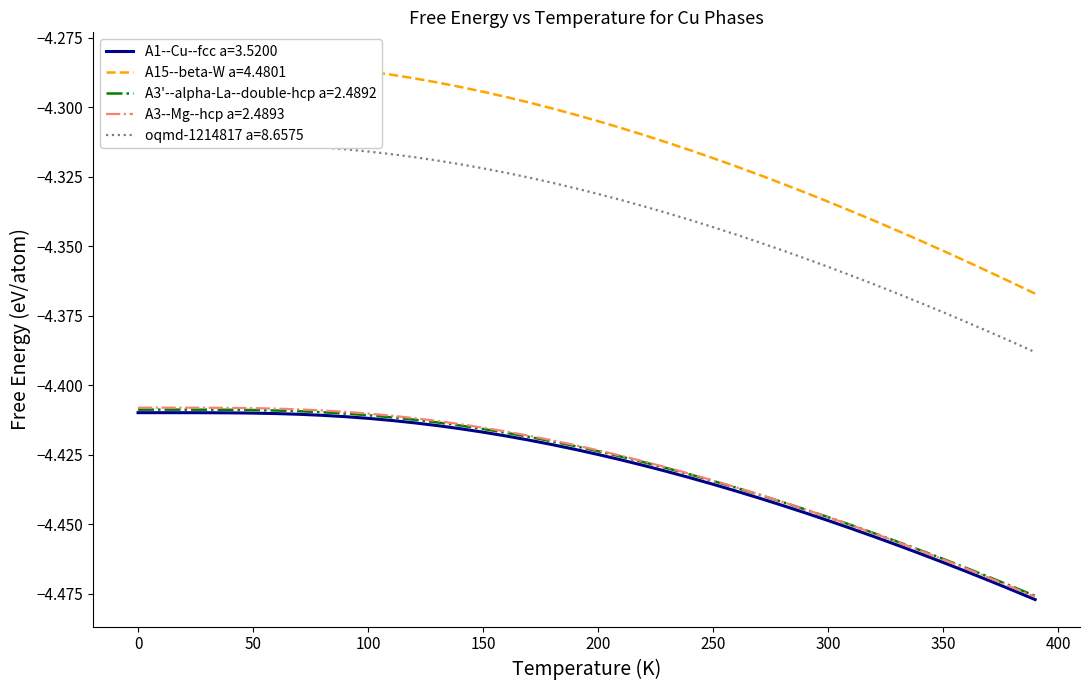

Is it true that A3--Mg--hcp a=2.4893 equals -4.4 at 250?

True